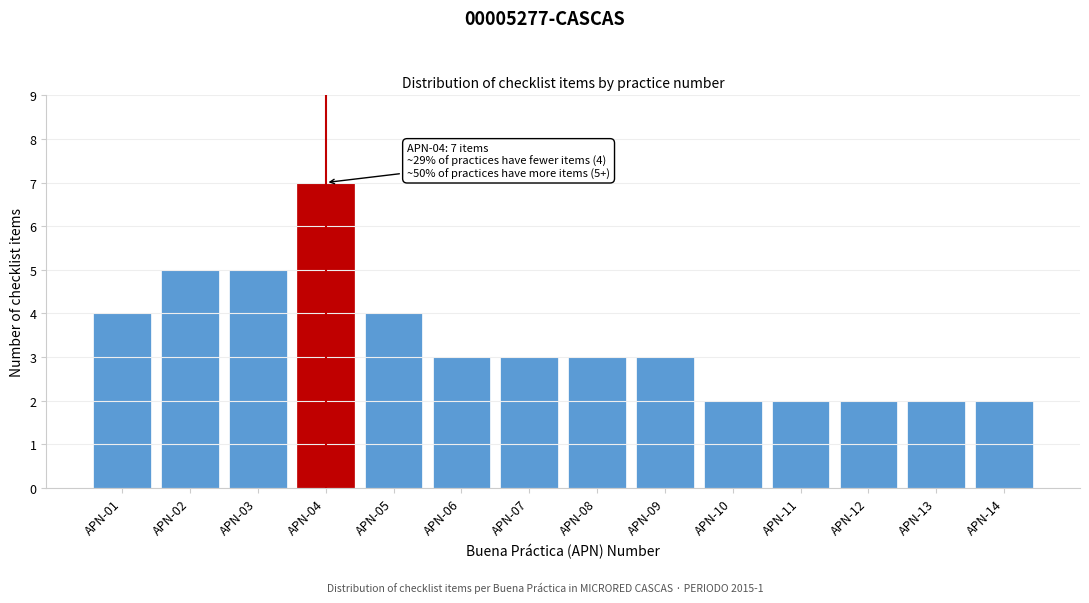

Reading right to left, what are all the values shown in this chart?

APN-14=2	APN-13=2	APN-12=2	APN-11=2	APN-10=2	APN-09=3	APN-08=3	APN-07=3	APN-06=3	APN-05=4	APN-04=7	APN-03=5	APN-02=5	APN-01=4